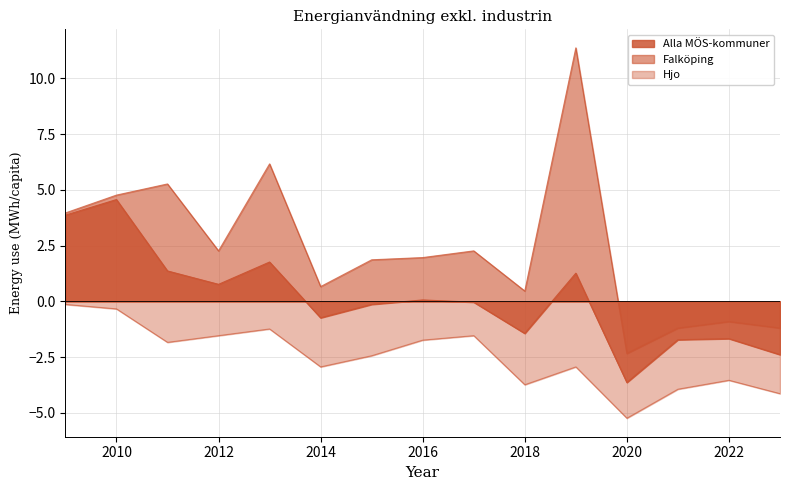

True or false: Falköping has a value of 4.0 at 2009.

True